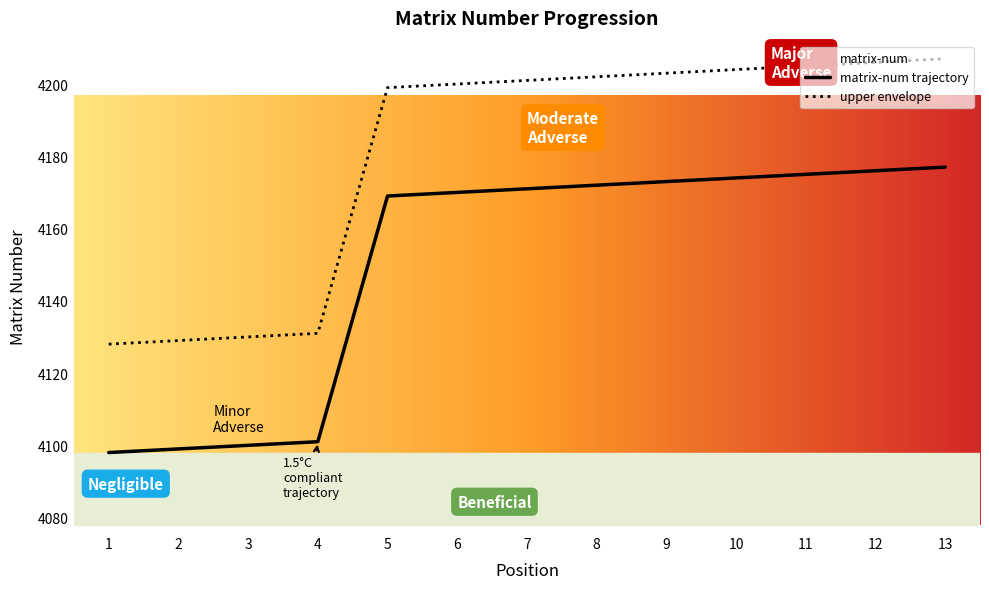

True or false: the data shows 1627 at 8.

False